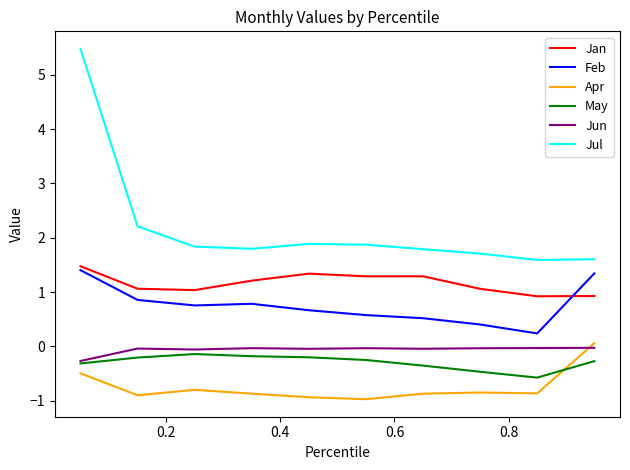

What is the maximum value shown in the chart?

5.5